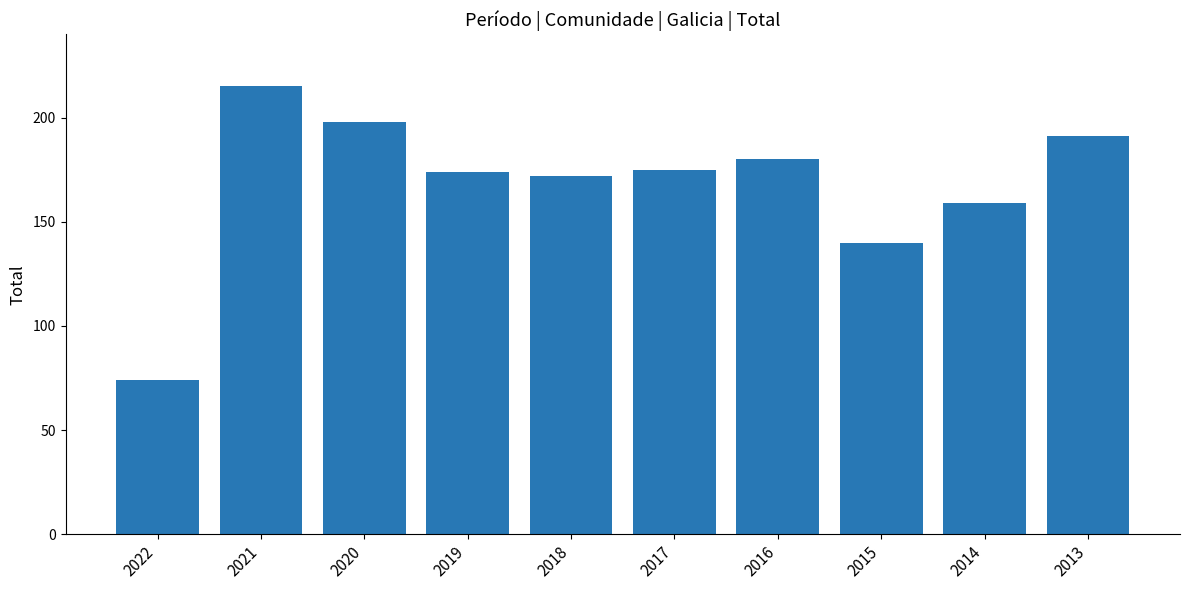

What is the sum of the values at 2022 and 2016?

254